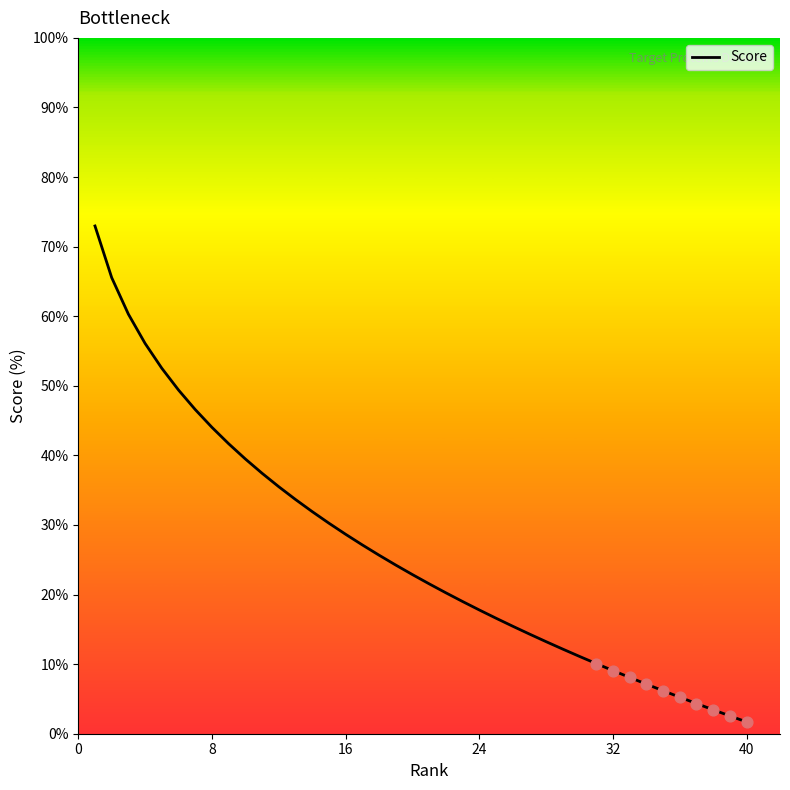

What is the difference between the maximum and minimum values?

71.3